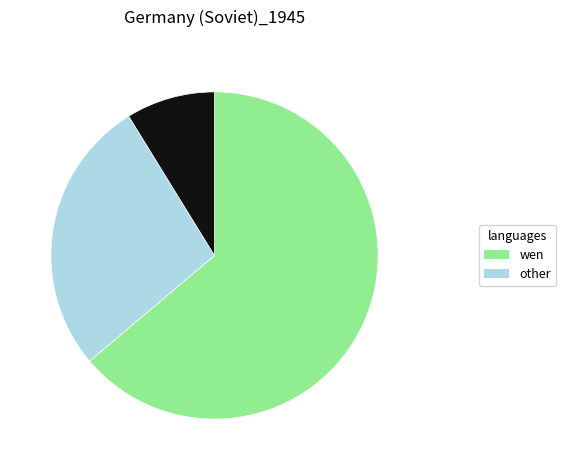

Is there any slice that represents more than half of the pie?

Yes